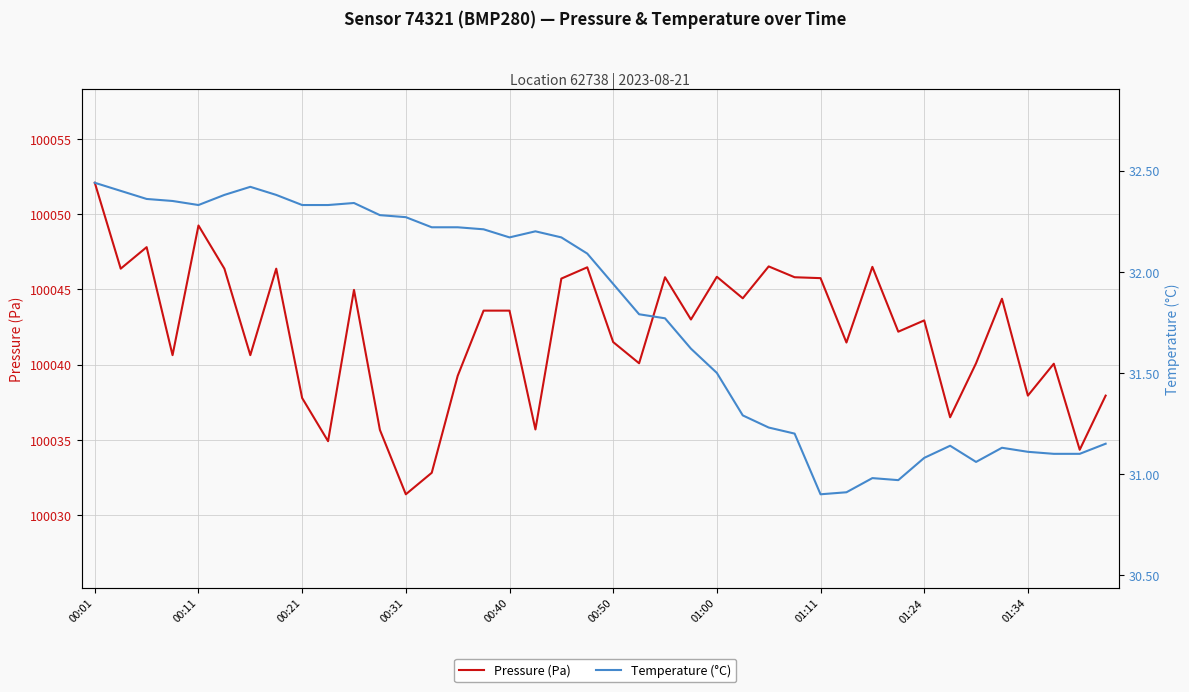

True or false: Pressure (Pa) and Temperature (°C) cross at least once.

False